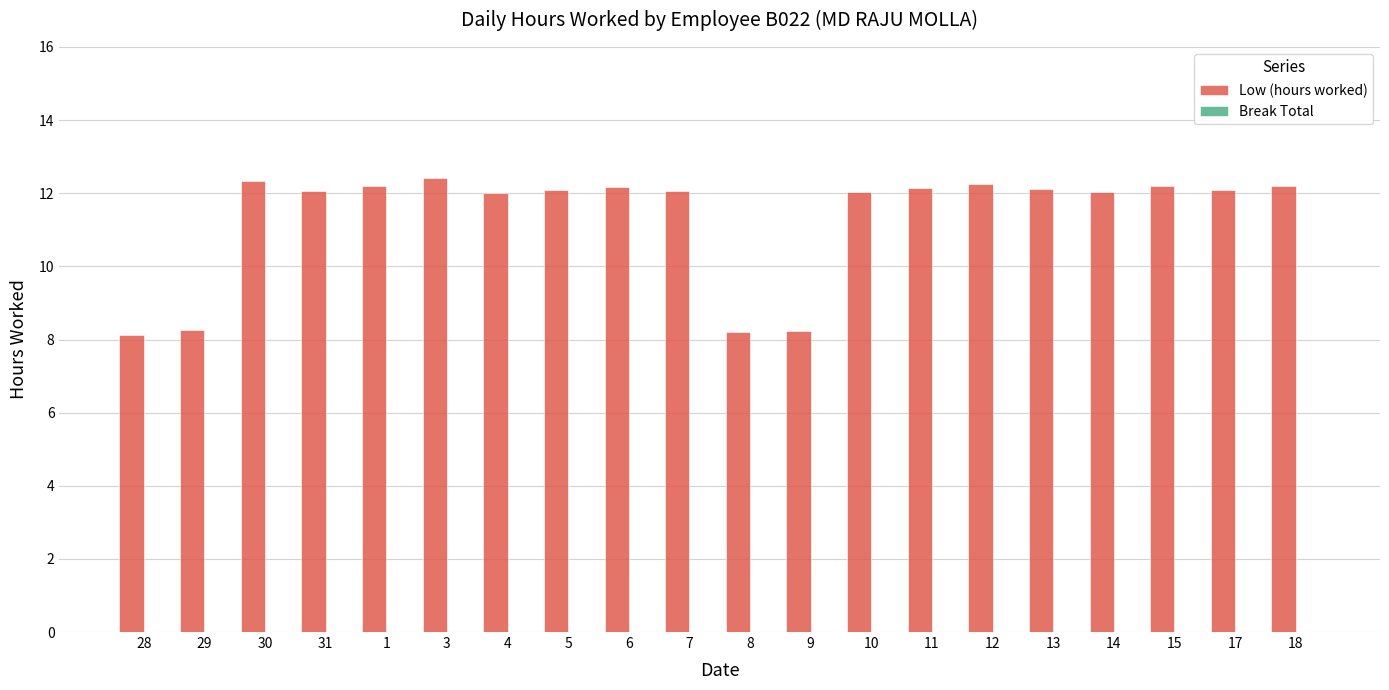

What is the smallest value displayed?

8.1